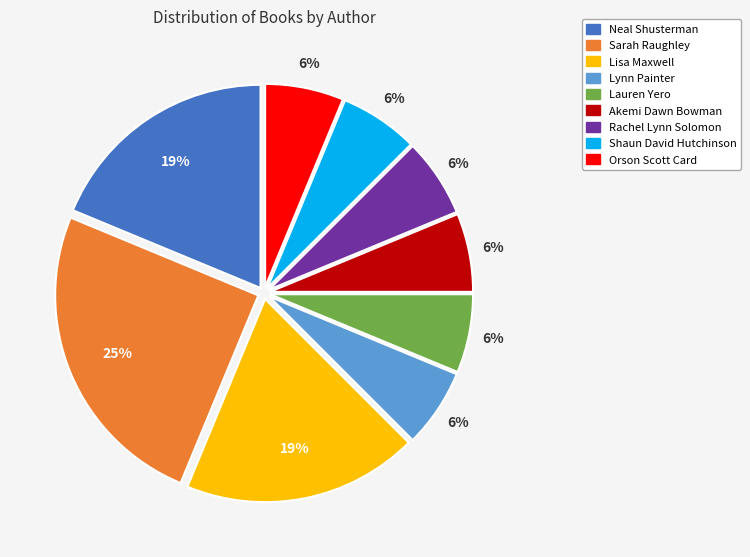

To the nearest percent, what is the difference between the largest and smallest slice percentages?

19%